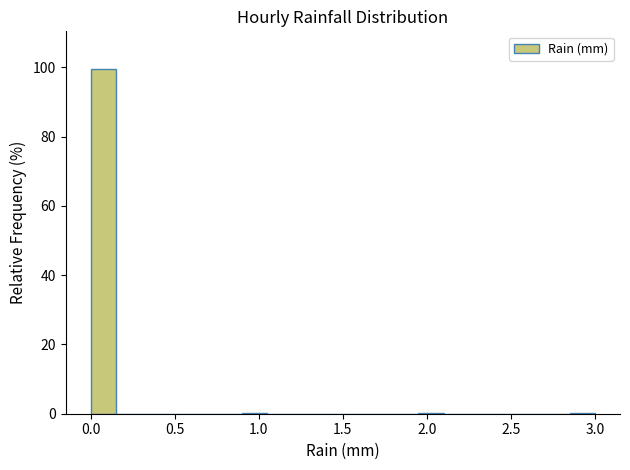

Around what value on the x-axis is the tallest bar? Give the approximate position of its centre, as read against the axis.

0.10